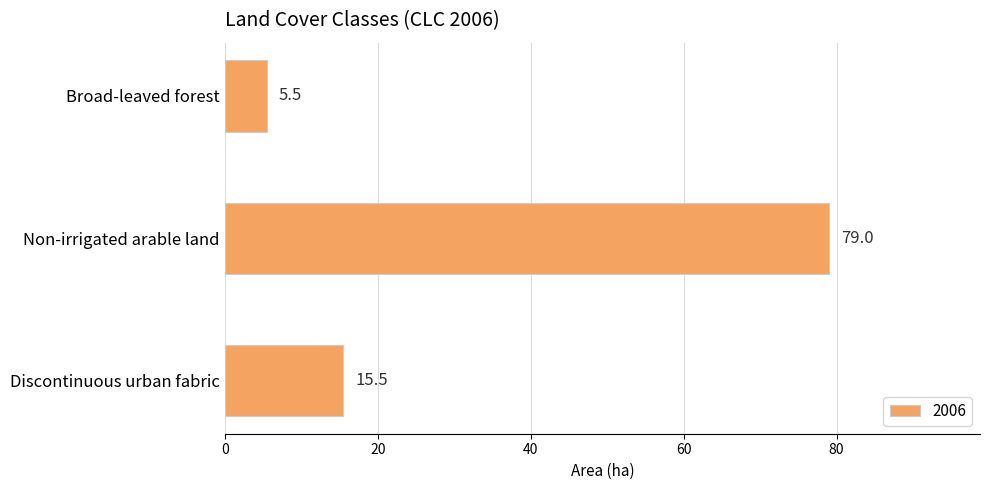

Which has a higher value, Broad-leaved forest or Non-irrigated arable land?

Non-irrigated arable land